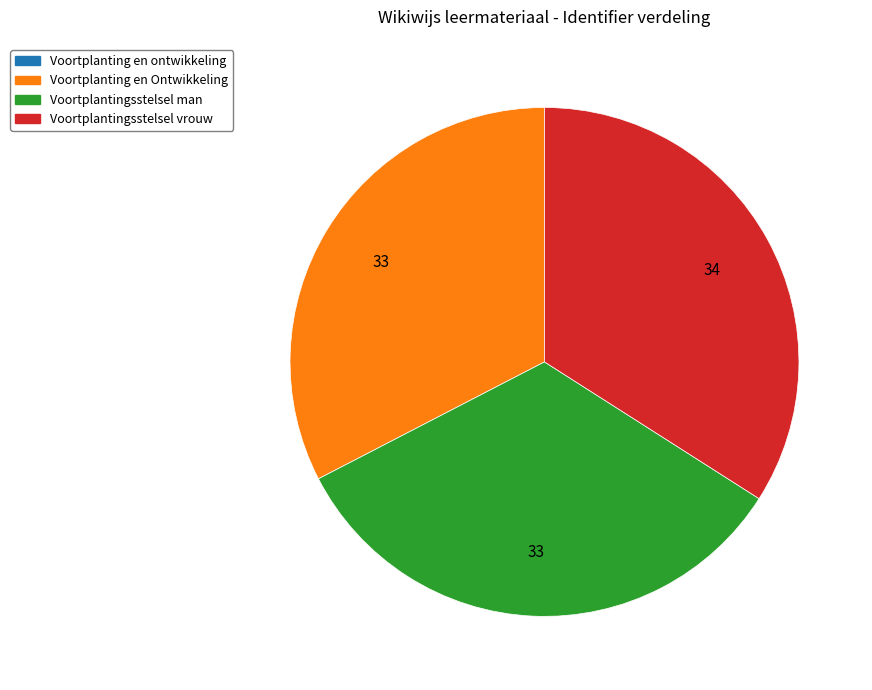

Does any single category account for the majority?

No